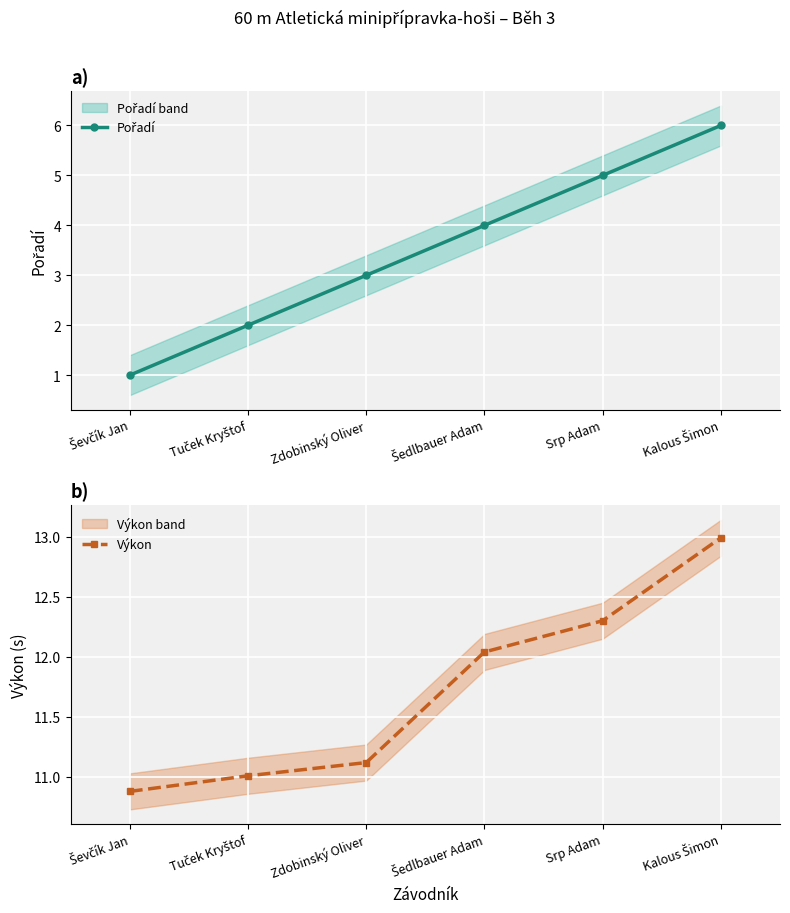

What are all the series names shown in the legend?

Pořadí, Výkon